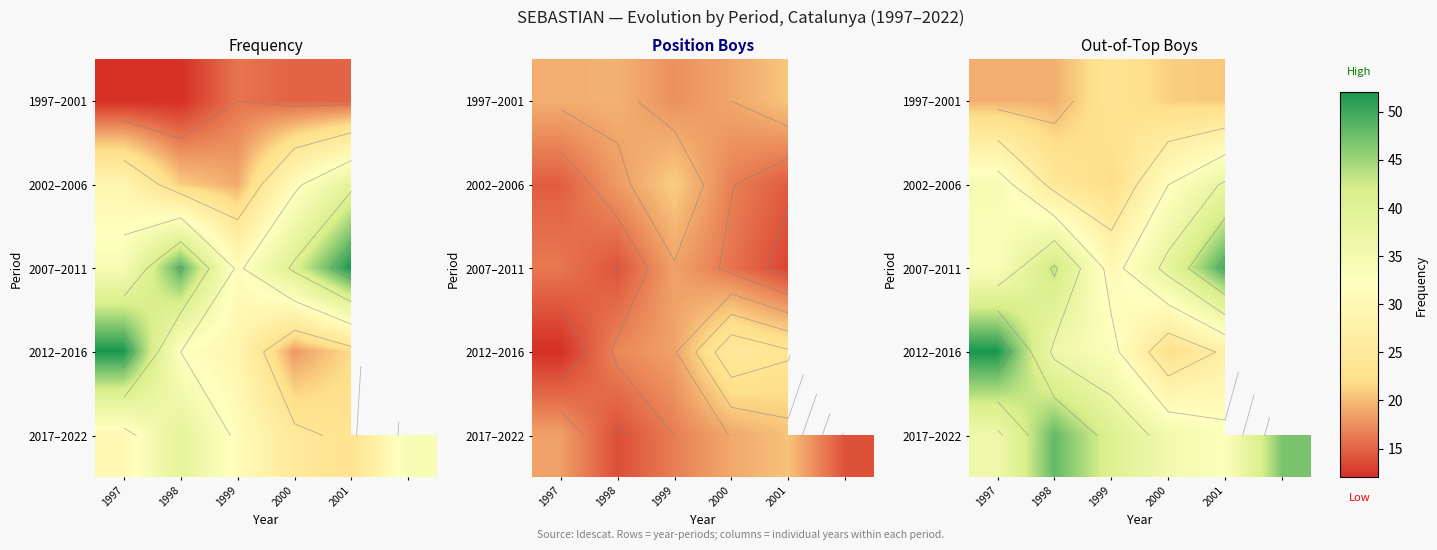

At 1997, list the series in order from largest to smallest.

2012–2016, 2017–2022, 2002–2006, 2007–2011, 1997–2001